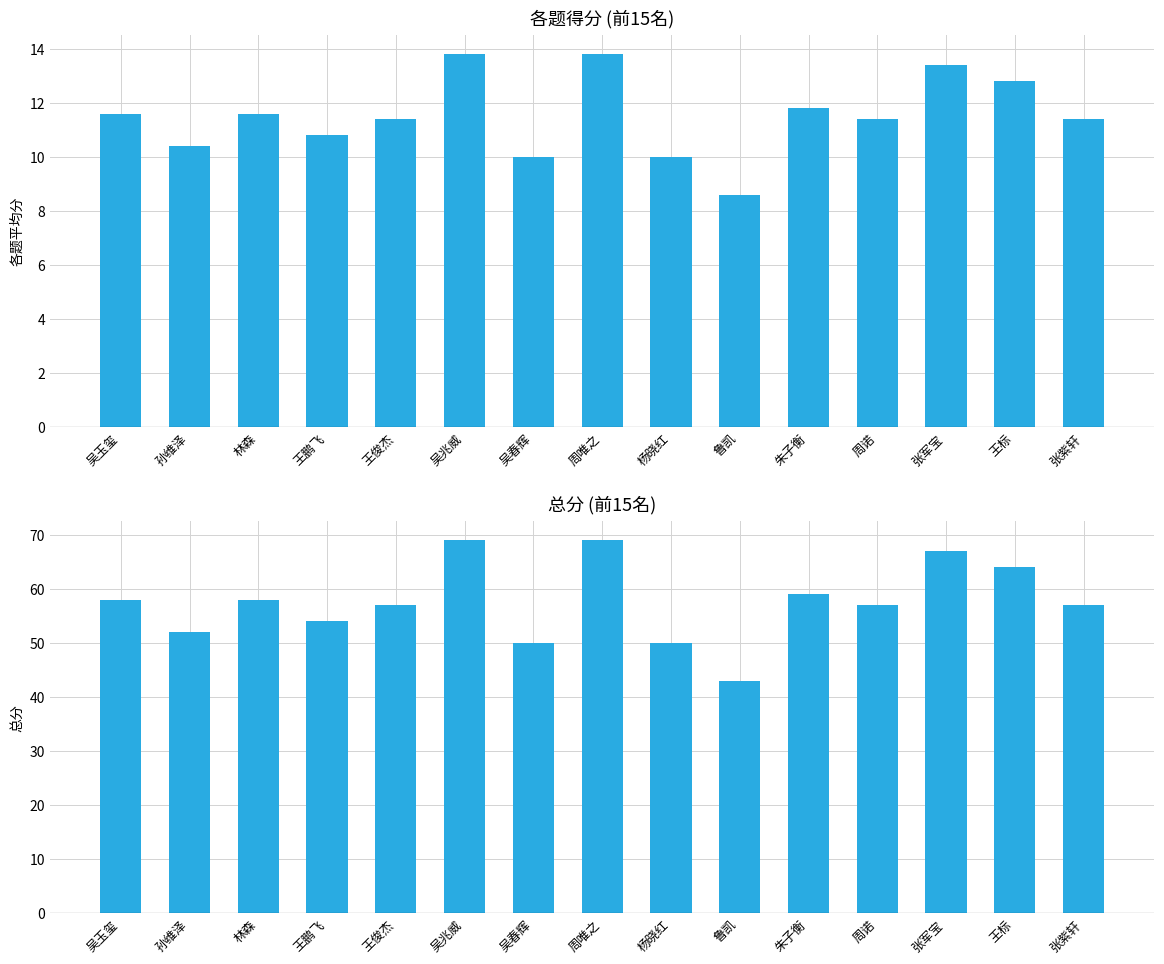

Is it true that 总分 equals 35.6 at 周唯之?

False